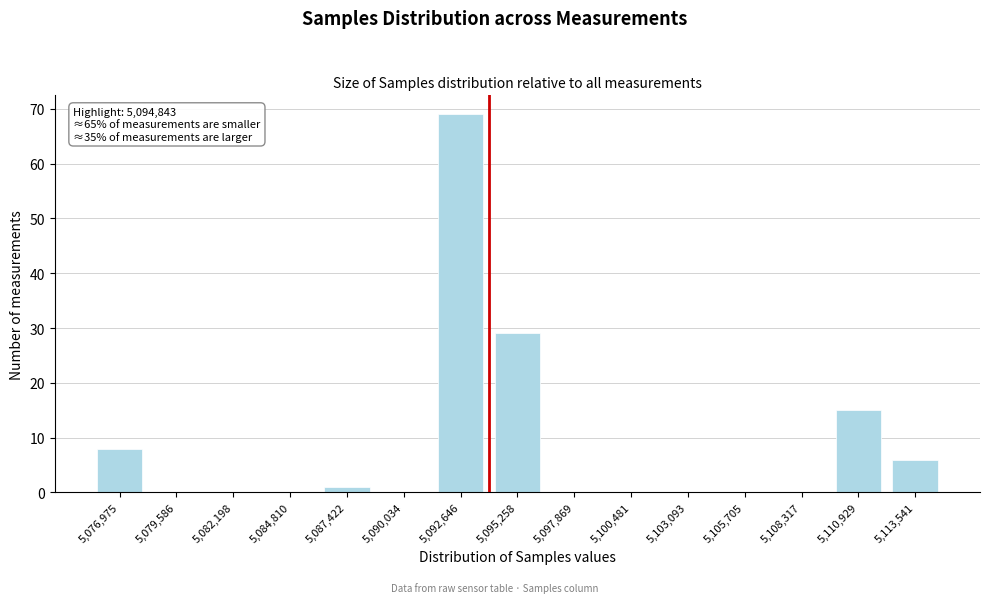

Reading right to left, transcribe all the data shown in this chart.

5,113,541=6	5,110,929=15	5,108,317=0	5,105,705=0	5,103,093=0	5,100,481=0	5,097,869=0	5,095,258=29	5,092,646=69	5,090,034=0	5,087,422=1	5,084,810=0	5,082,198=0	5,079,586=0	5,076,975=8